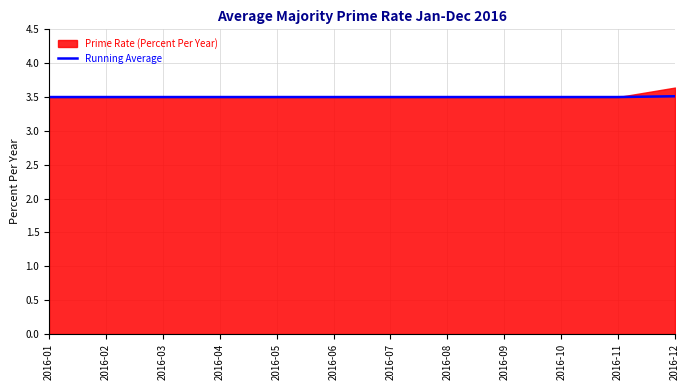

What is the highest value of the Running Average series?

3.5